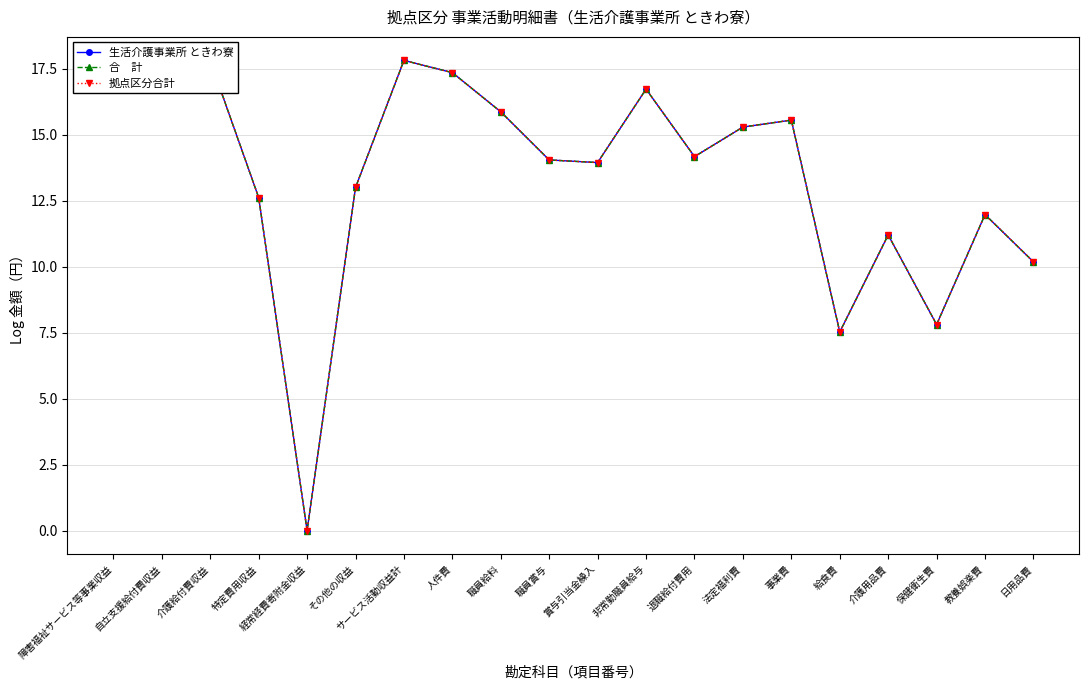

Is this an area chart (filled region under the line)?

No